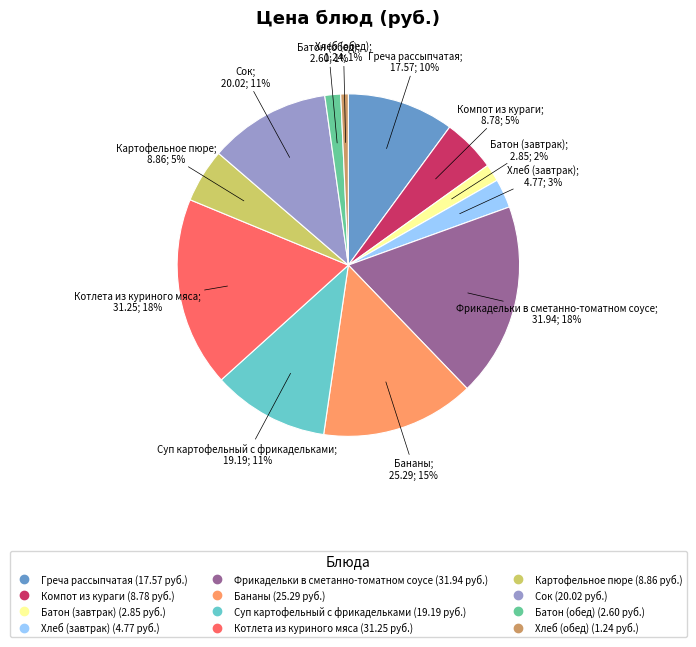

Is it true that Котлета из куриного мяса is 18% of the pie?

True